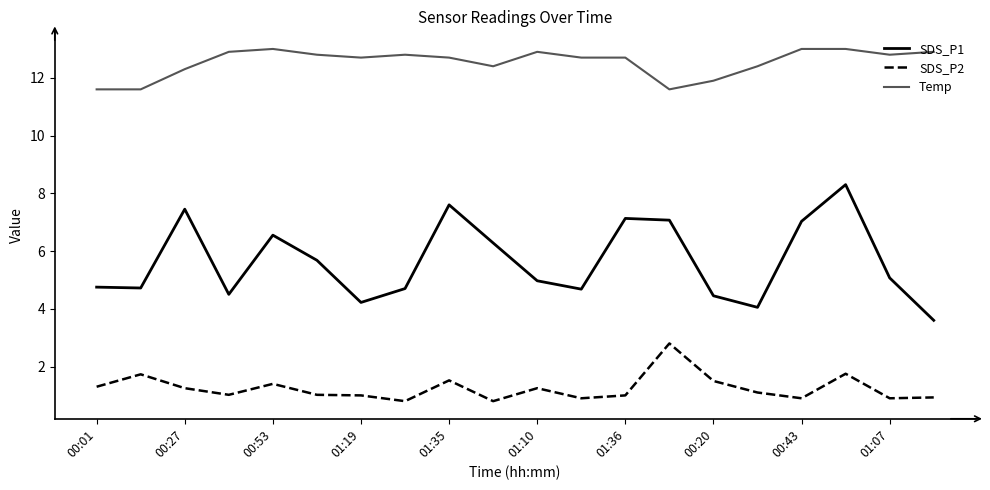

What is the difference between the maximum and minimum values in the SDS_P2 series?

2.0